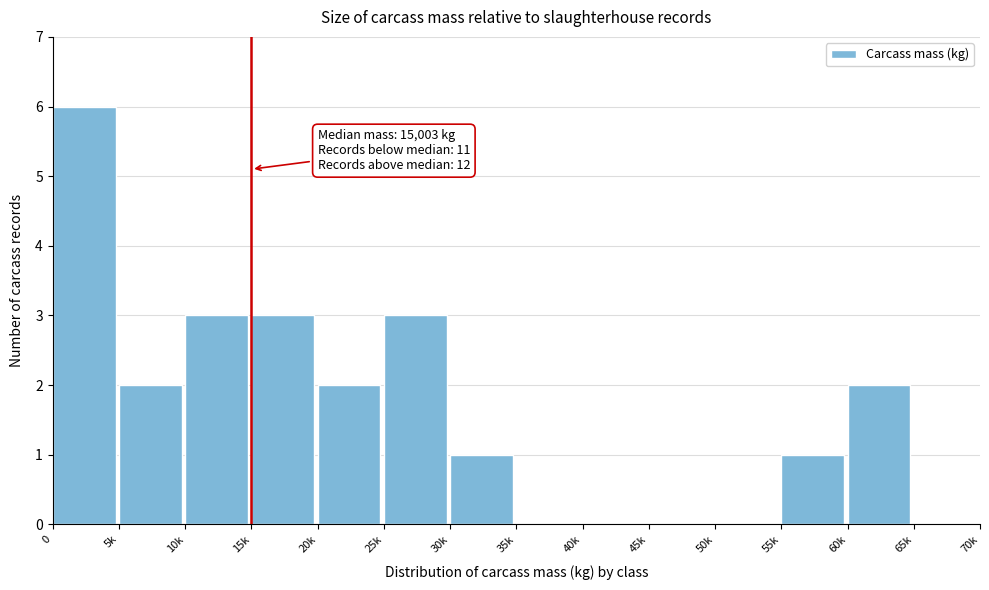

Reading left to right, what are all the values shown in this chart?

0=6	5k=2	10k=3	15k=3	20k=2	25k=3	30k=1	35k=0	40k=0	45k=0	50k=0	55k=1	60k=2	65k=0